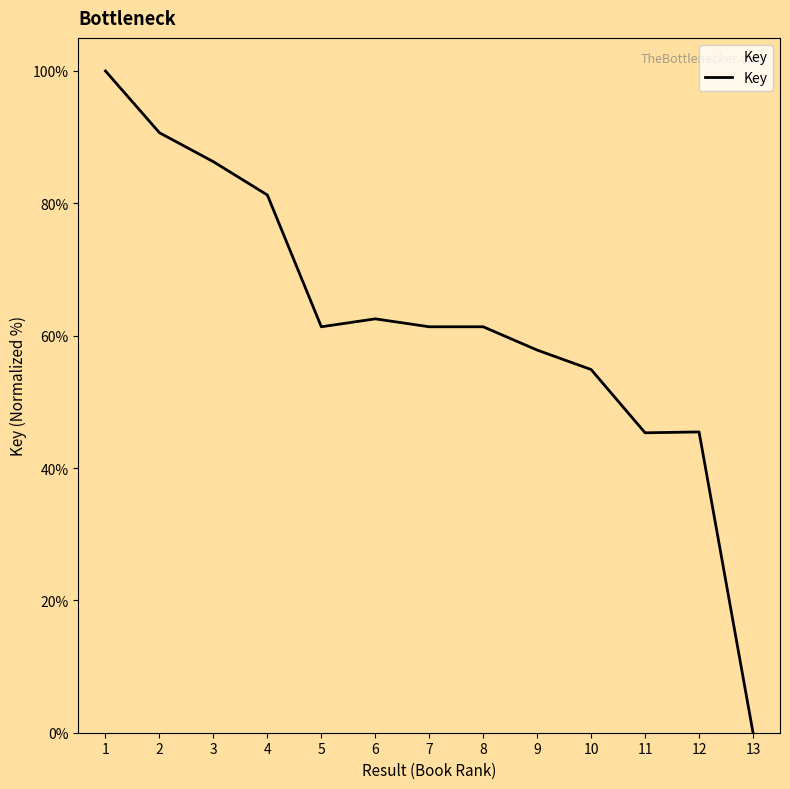

What is the greatest value displayed?

100.0